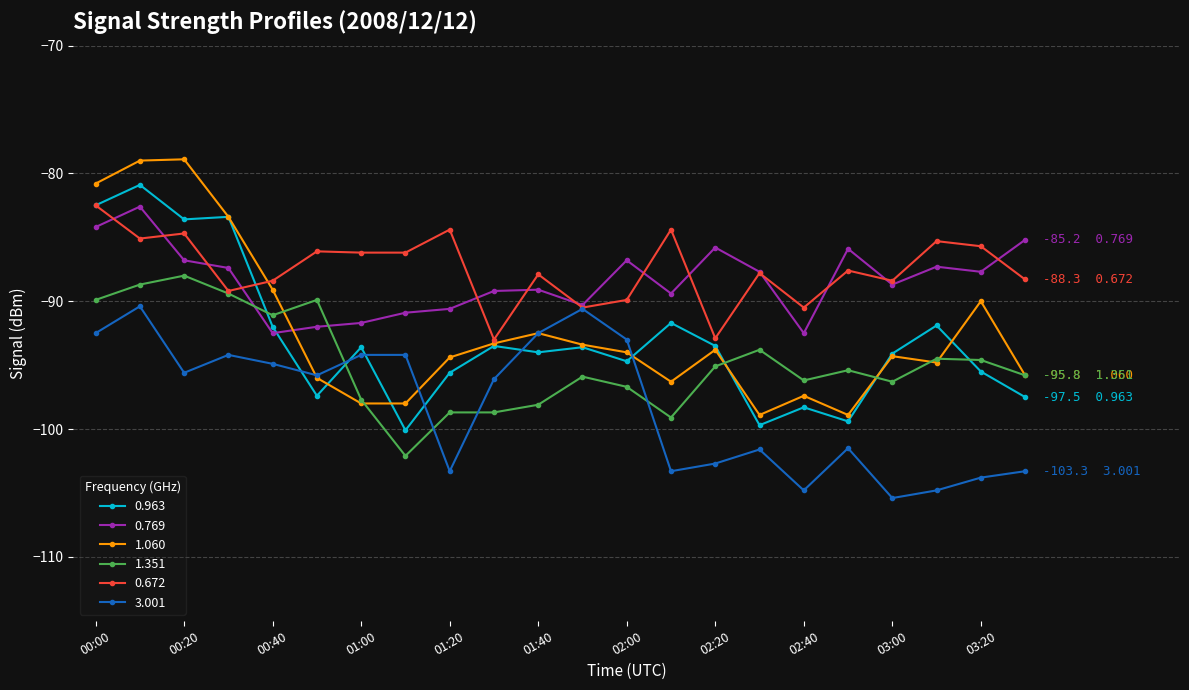

Does the chart display data point markers on the line(s)?

Yes